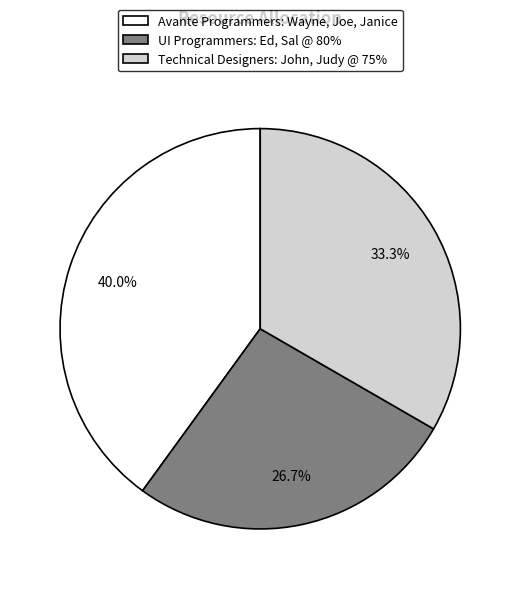

How many segments does this pie chart have?

3